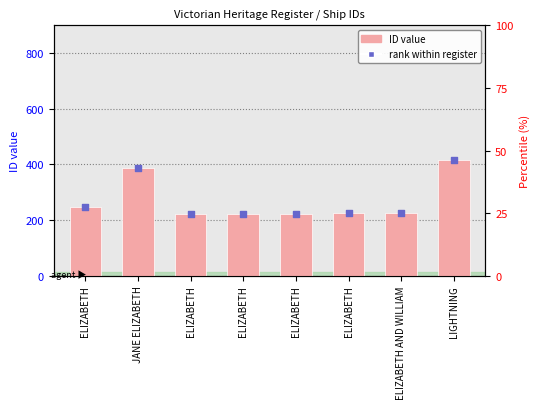

What is the change in value from ELIZABETH to LIGHTNING?

+167